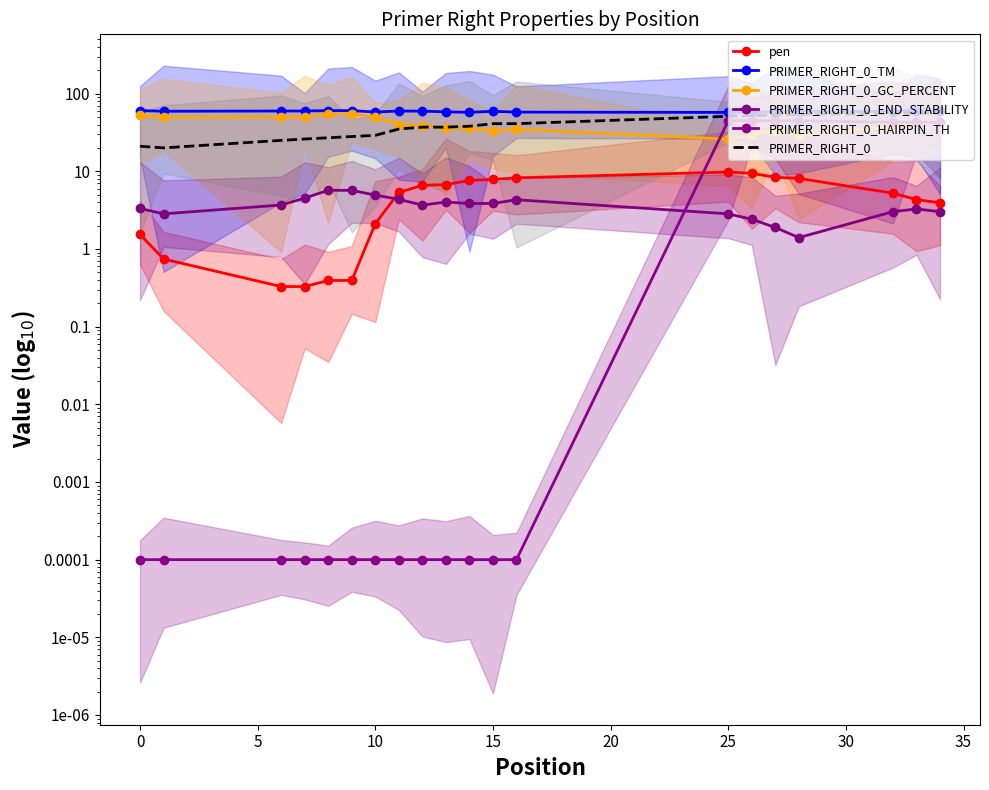

What is the difference between the maximum and minimum values in the pen series?

9.4